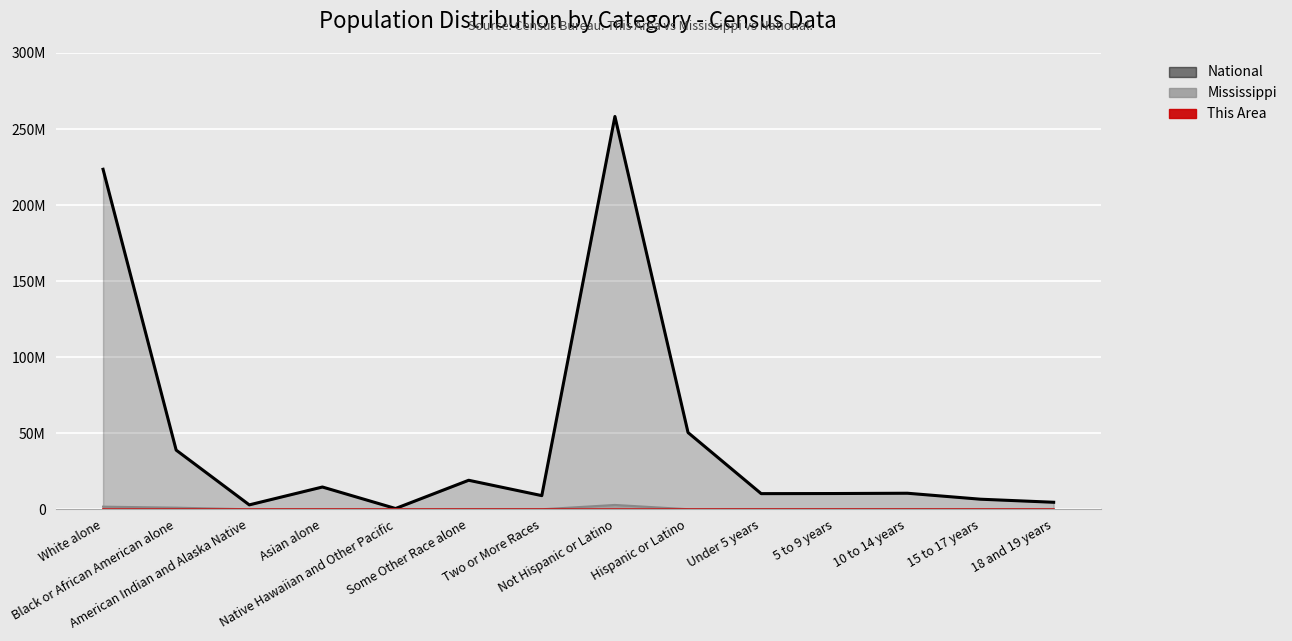

Rank the categories by This Area value from highest to lowest.

Not Hispanic or Latino, White alone, Black or African American alone, Asian alone, Hispanic or Latino, Two or More Races, Some Other Race alone, American Indian and Alaska Native, Under 5 years, 15 to 17 years, 5 to 9 years, Native Hawaiian and Other Pacific, 18 and 19 years, 10 to 14 years